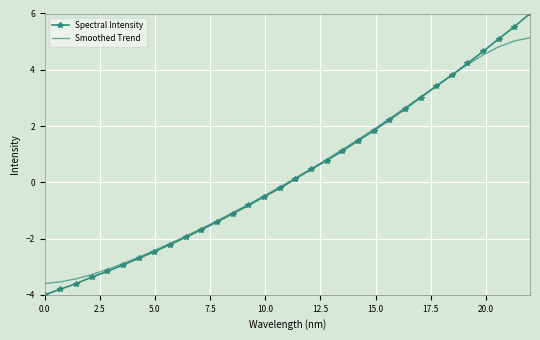

What is the greatest value displayed?

6.0